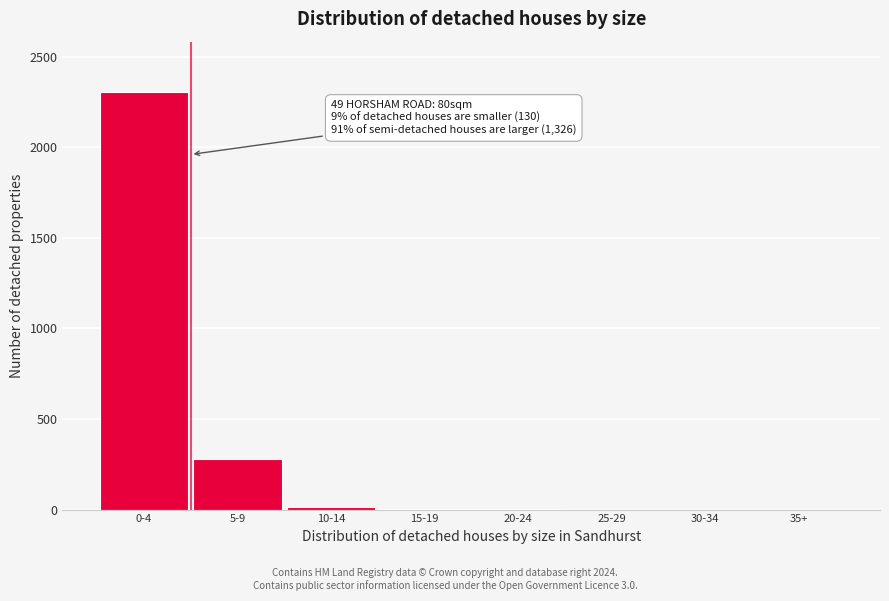

At which label is the value closest to 1153?

5-9